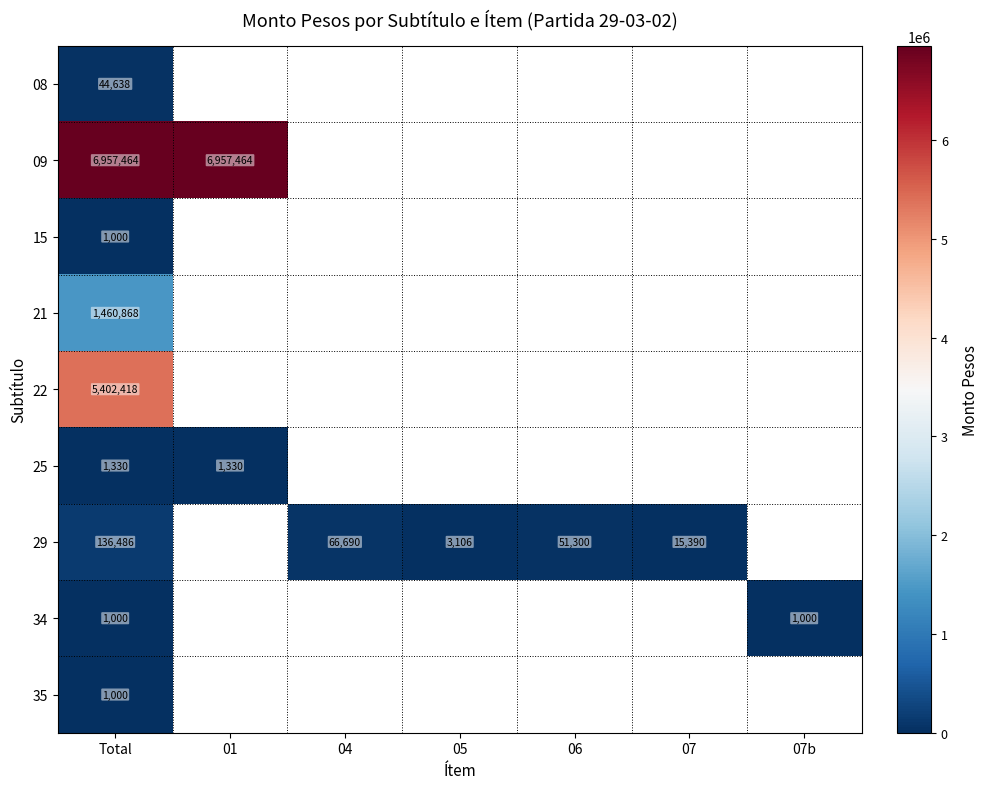

True or false: 25 has a value of 1330 at Total.

True